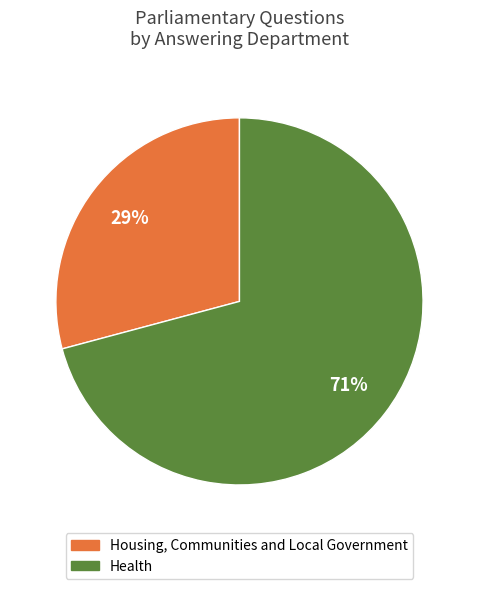

To the nearest percent, what portion does Housing, Communities and Local Government represent?

29%